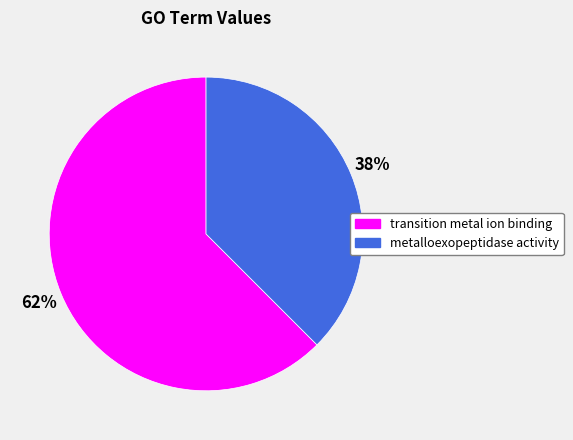

Does any single category account for the majority?

Yes